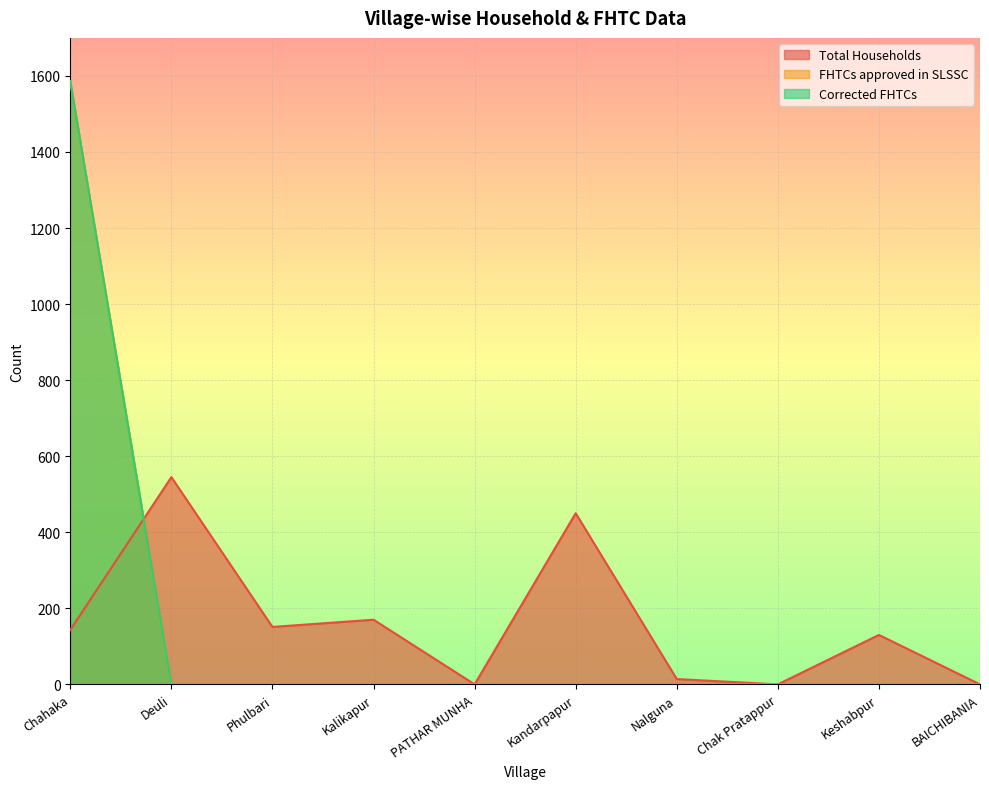

How many values in FHTCs approved in SLSSC are above zero?

1